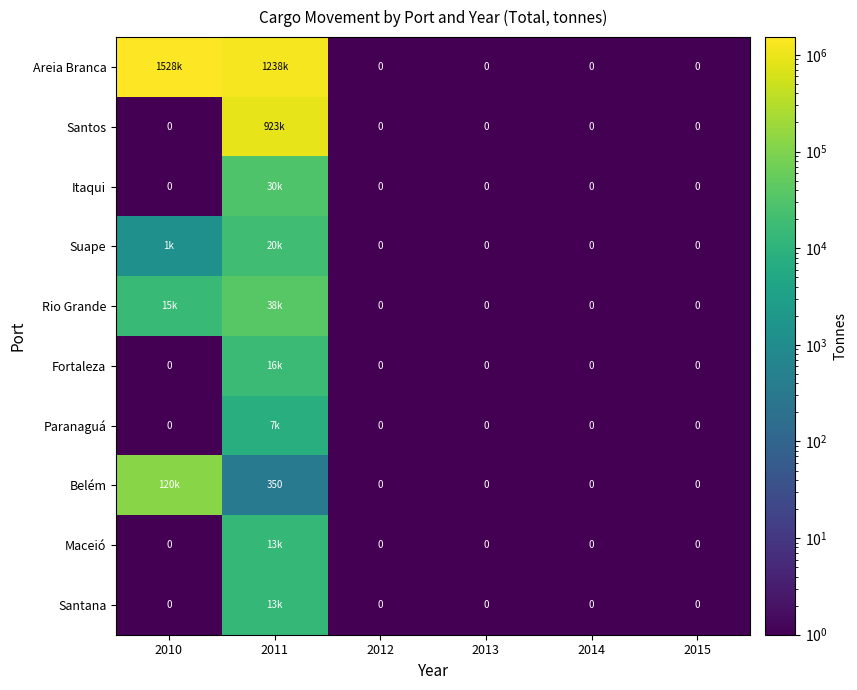

Which category has the highest value across all series?

2010